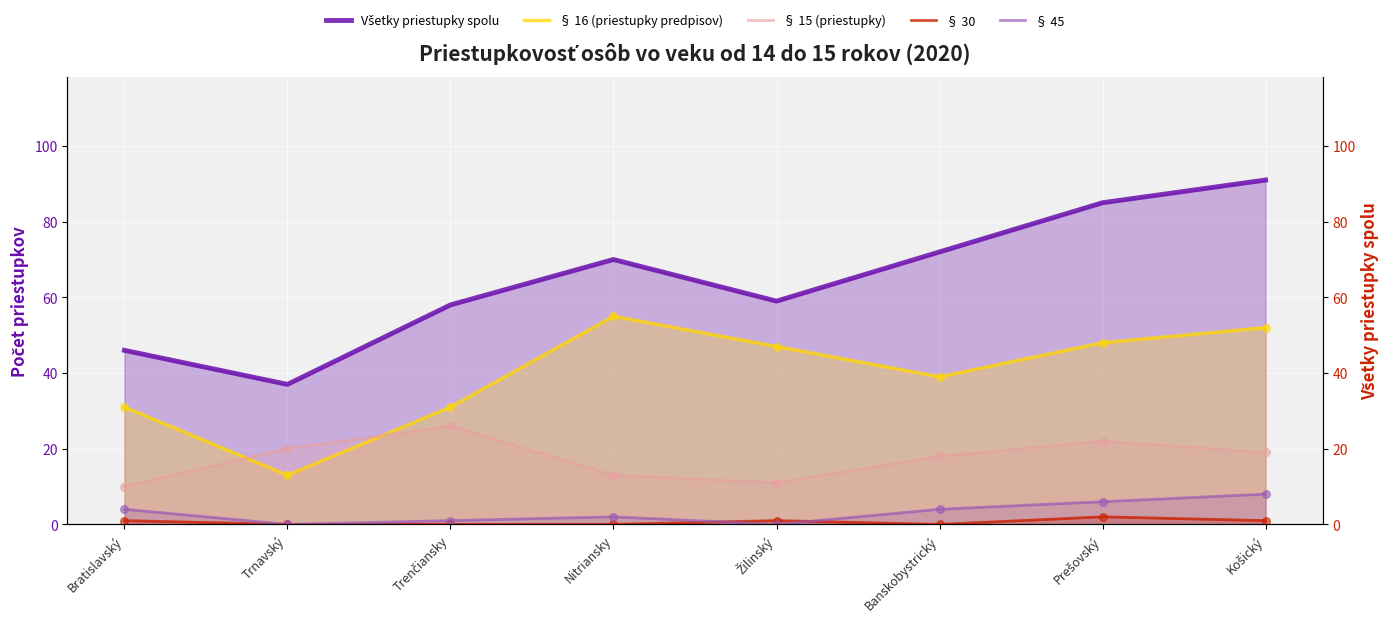

At which category is the sum across all series the highest?

Košický